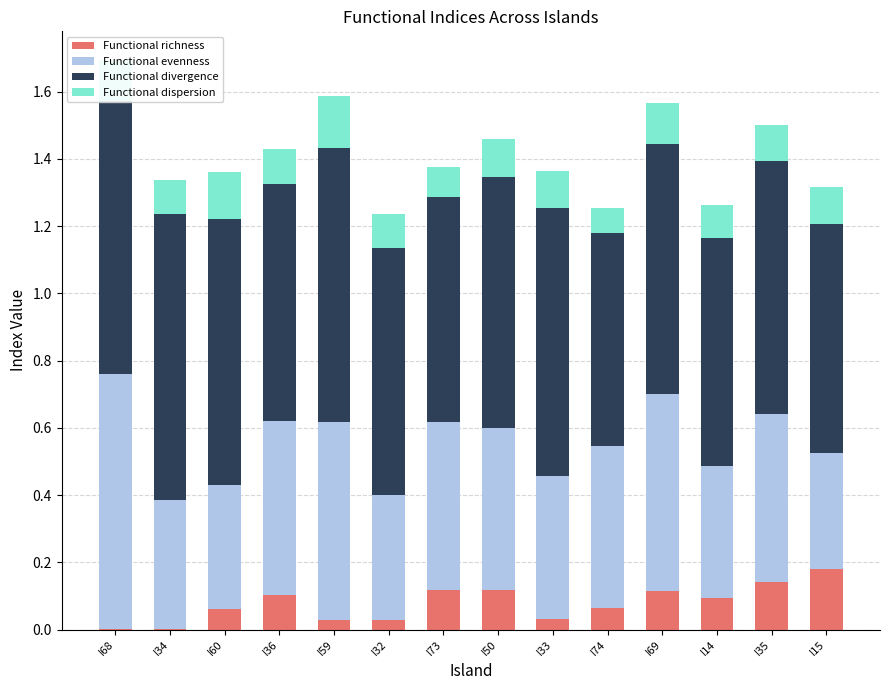

Is it true that Functional richness equals 0.0 at I32?

True